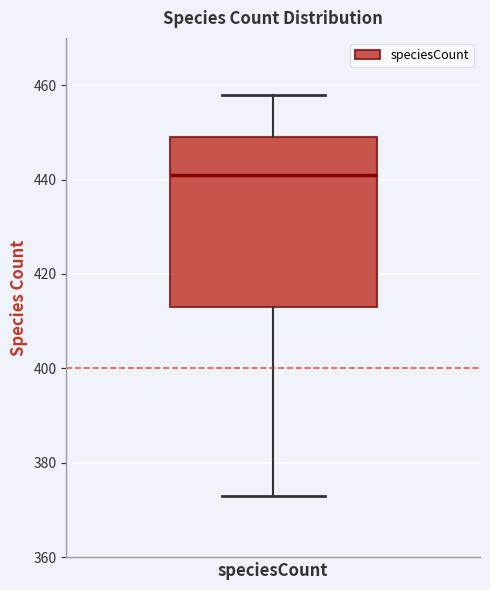

Where is the upper edge of the box for speciesCount on the y-axis? The values are not printed on the chart, so give them approximately, as read against the axis.

450